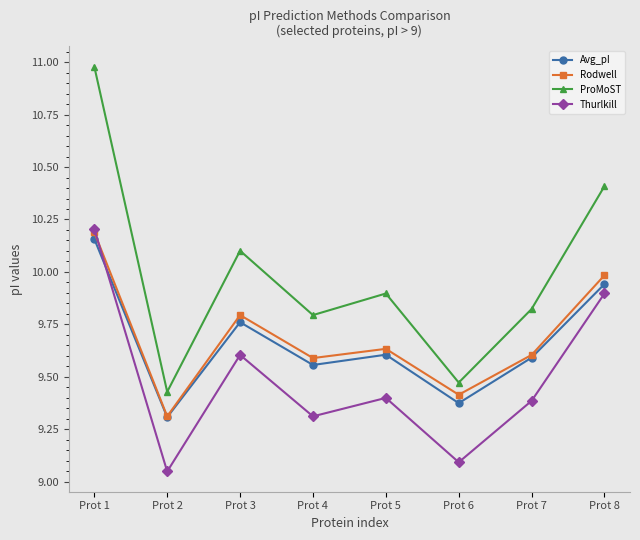

Where is Rodwell nearest to the value 9?

Prot 2